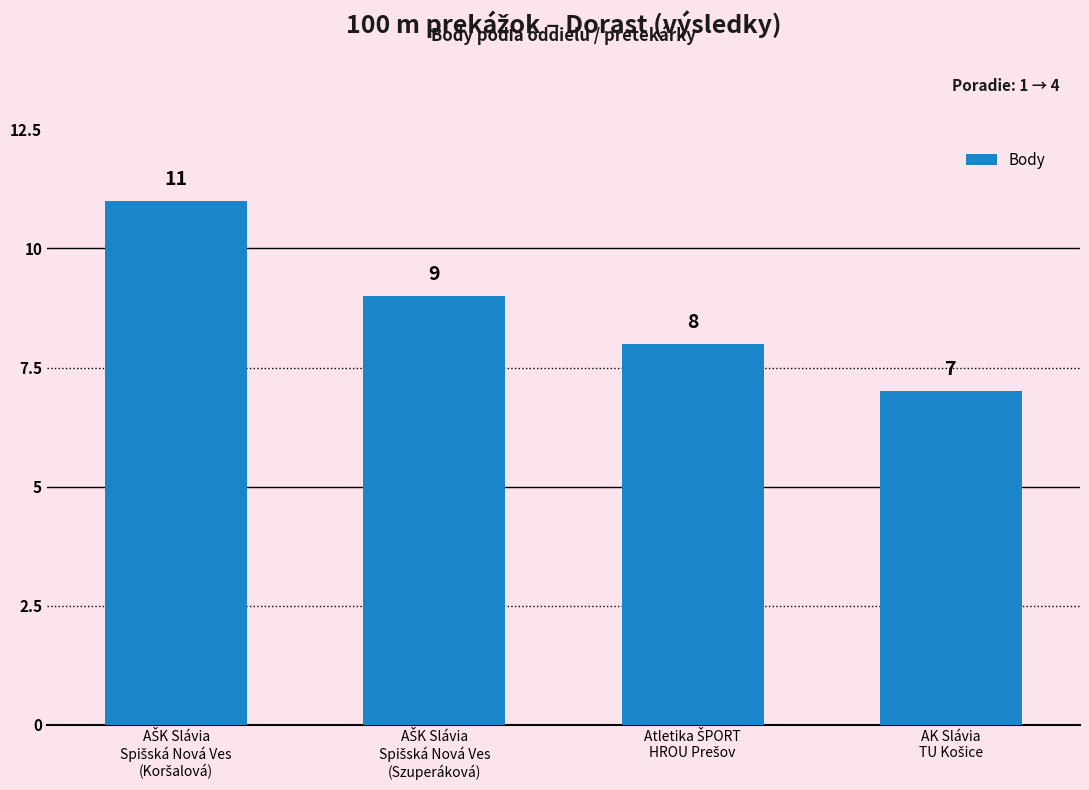

What is the sum of all values?

35